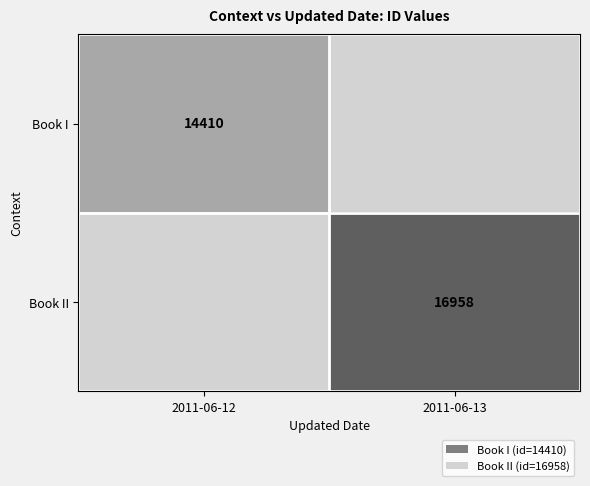

Is it true that Book I equals 3743 at 2011-06-12?

False